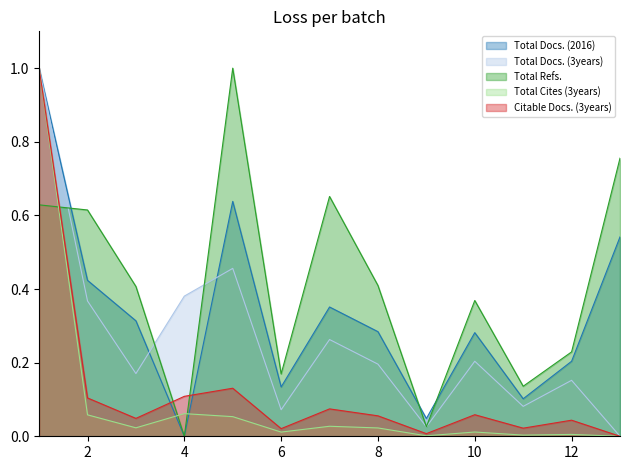

List the labels in order of Total Cites (3years) value, smallest first.

13, 9, 11, 12, 6, 10, 8, 3, 7, 5, 2, 4, 1